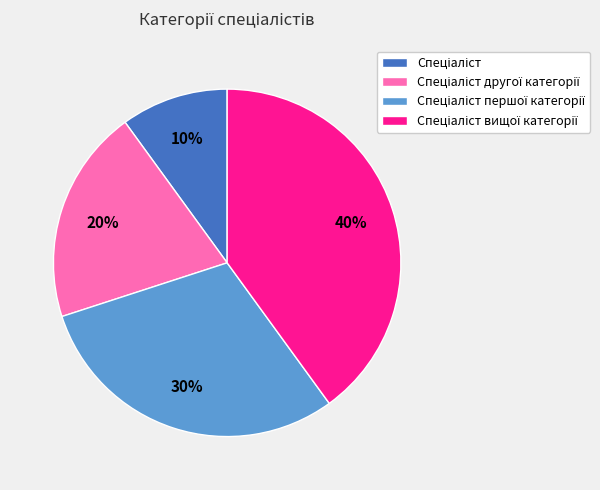

To the nearest percent, what is the average slice percentage?

25%